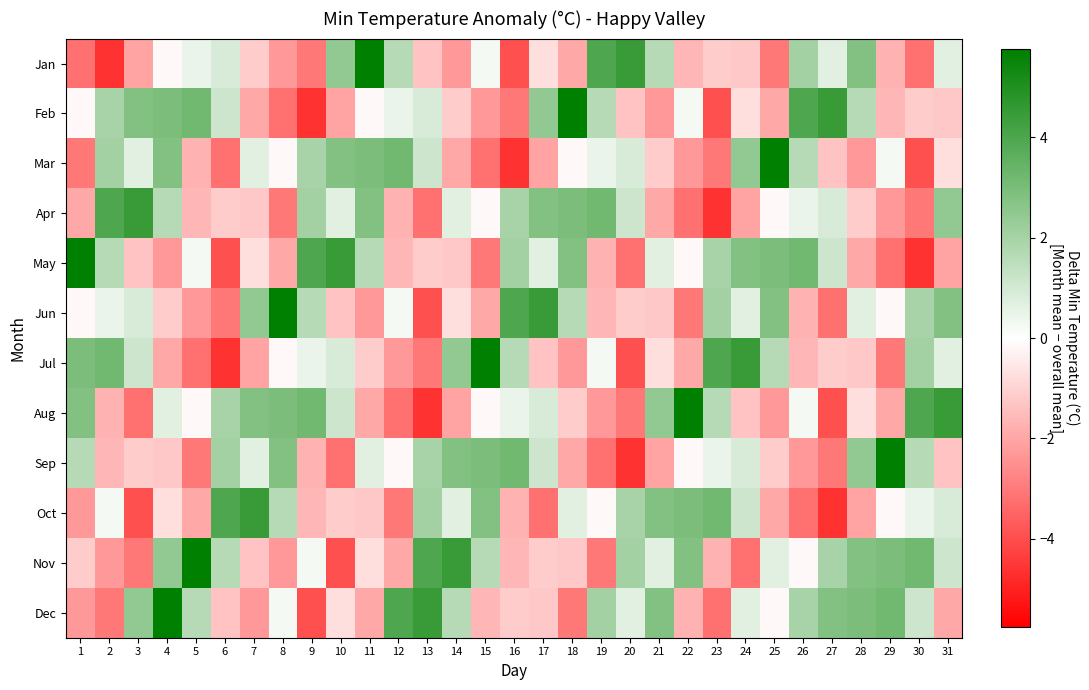

What is the greatest value displayed?

5.8